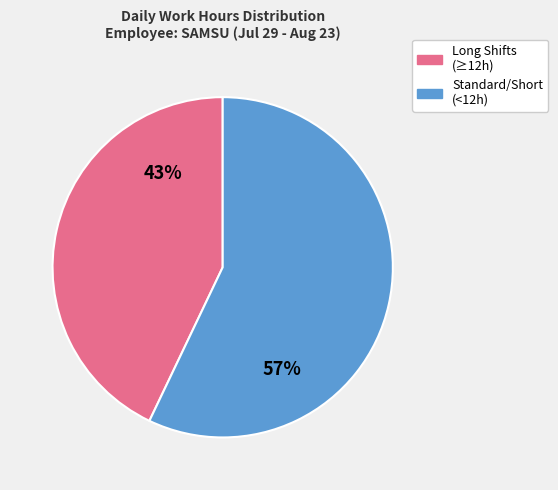

To the nearest percent, what is the difference between the largest and smallest slice percentages?

14%